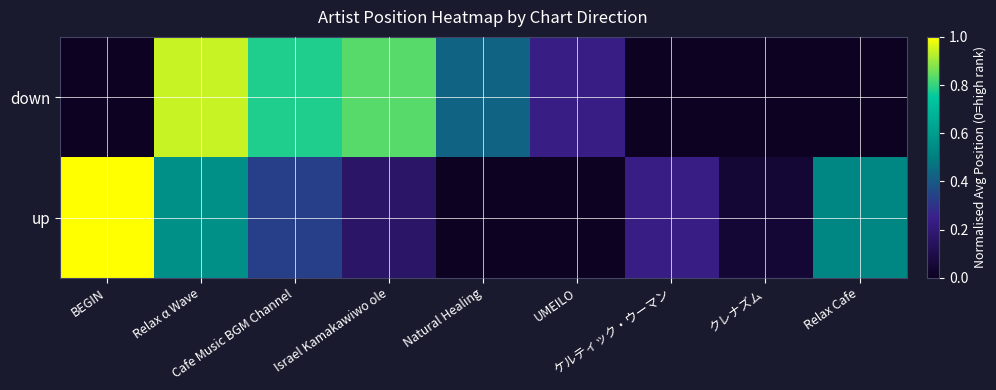

Which has a higher value, Cafe Music BGM Channel or Relax Cafe?

Cafe Music BGM Channel